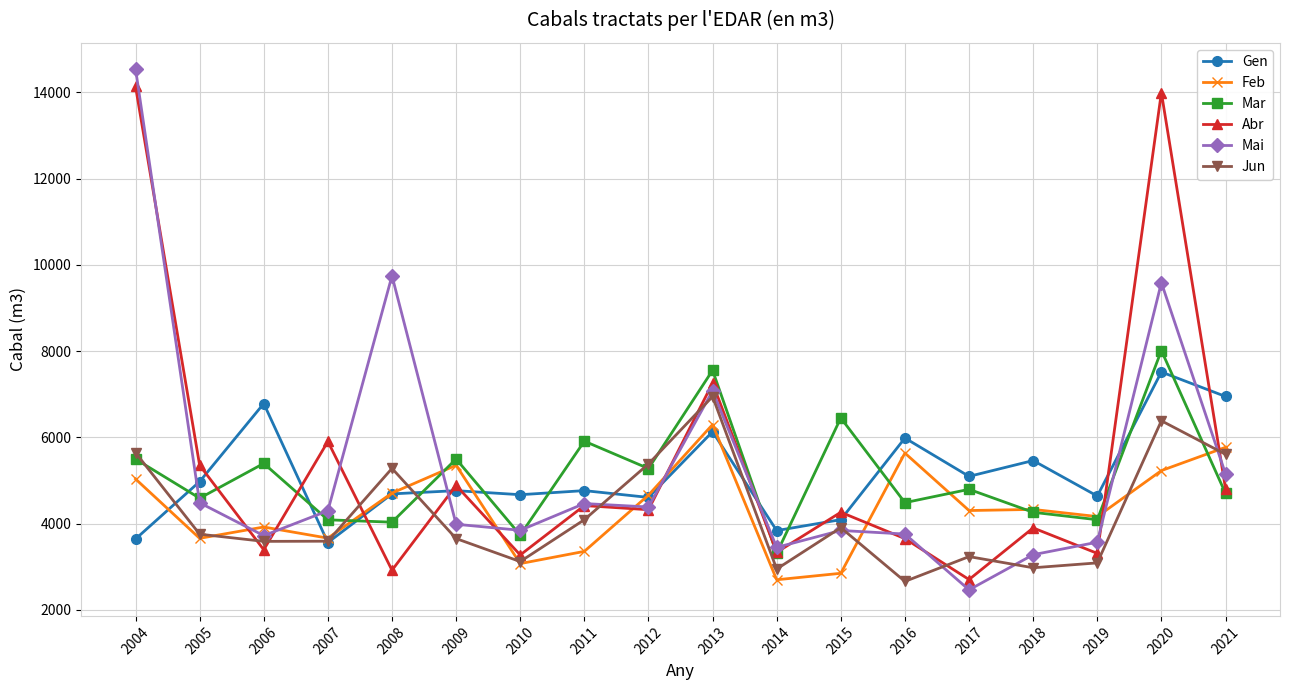

What is the minimum value shown in the chart?

2467